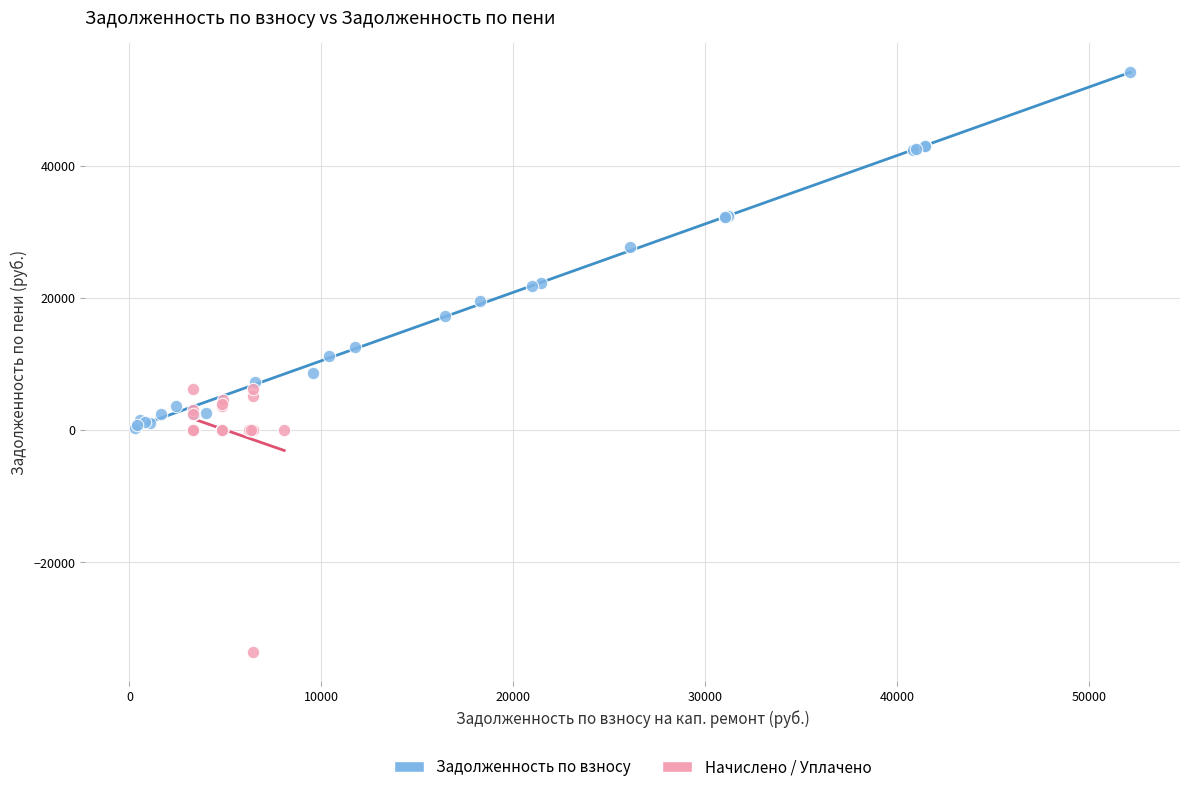

Which series reaches the maximum Y coordinate?

Задолженность по взносу